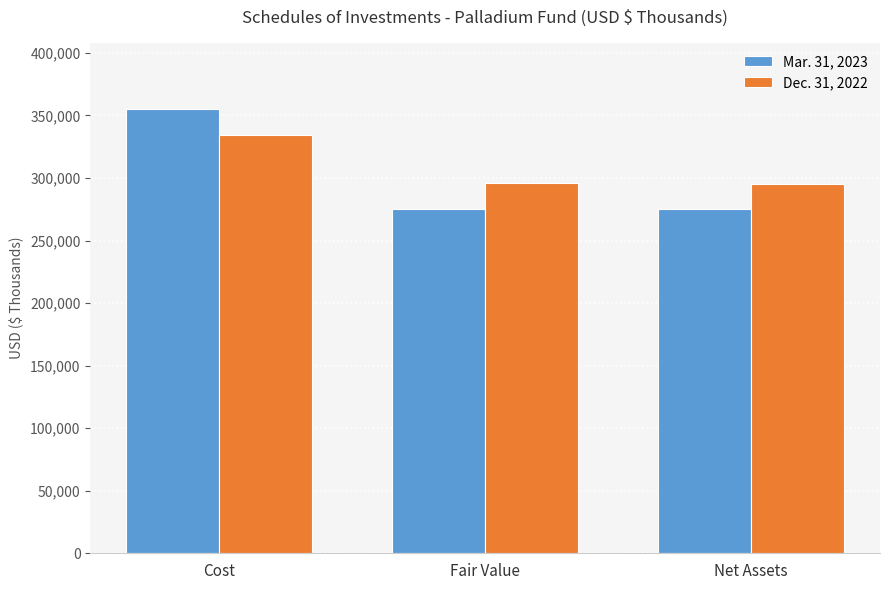

What position from the left is Net Assets?

3